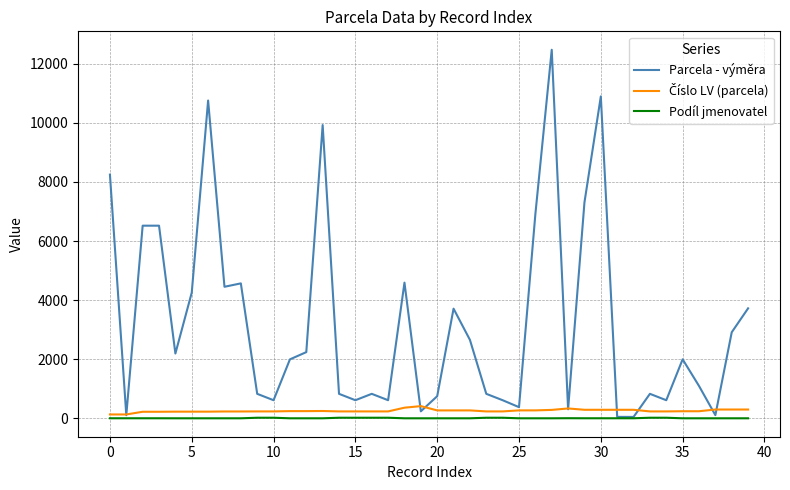

How many values in the Parcela - výměra series are below 1997?

20